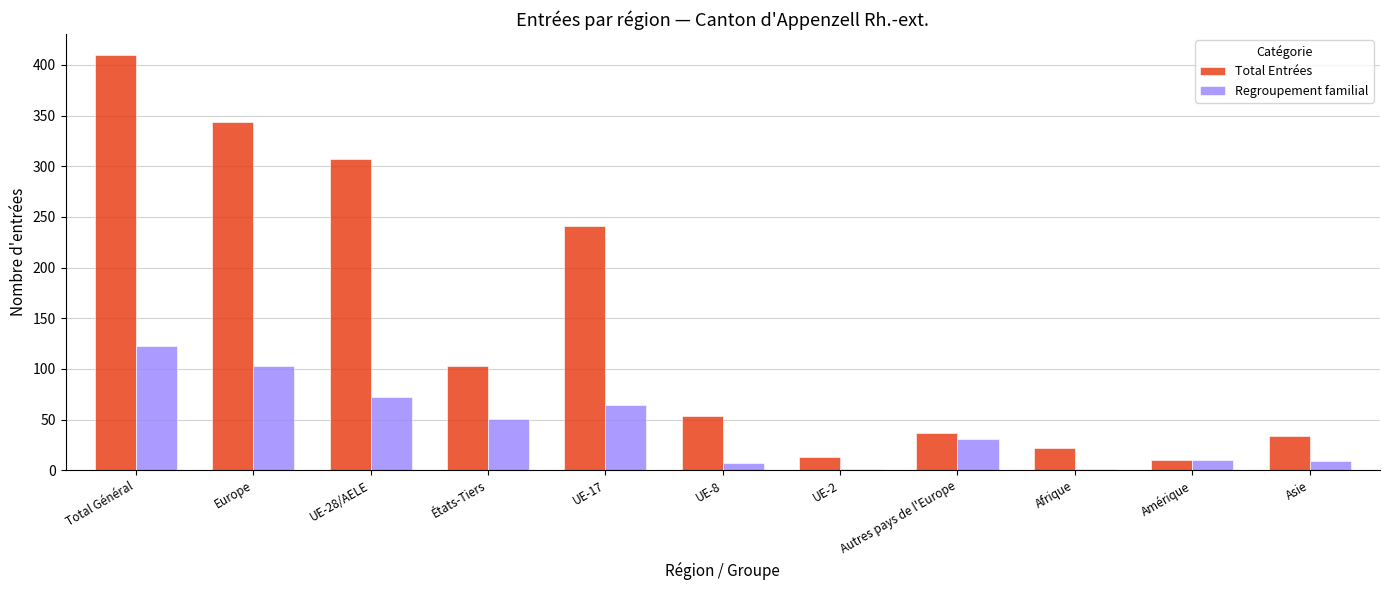

Which series changed the most between Europe and UE-28/AELE?

Total Entrées